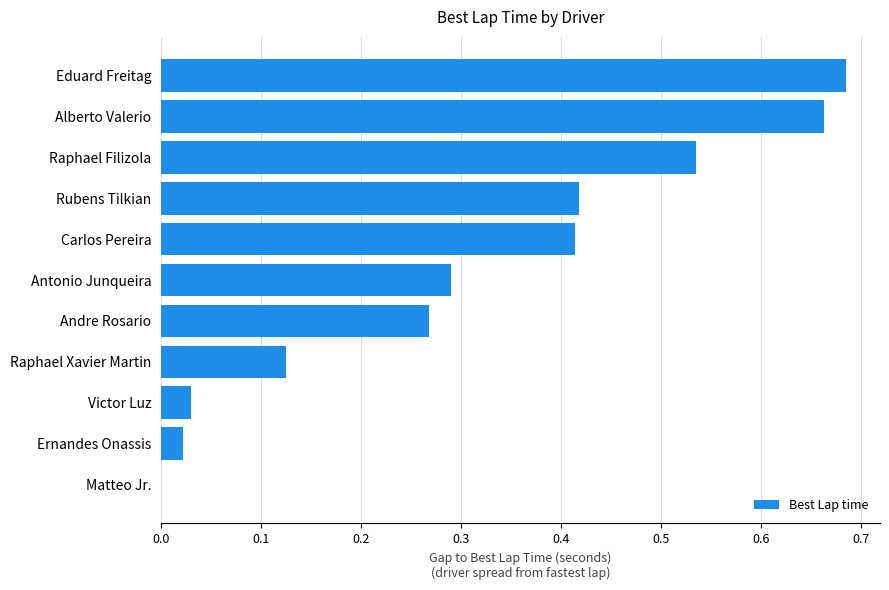

How many positive values are there?

10